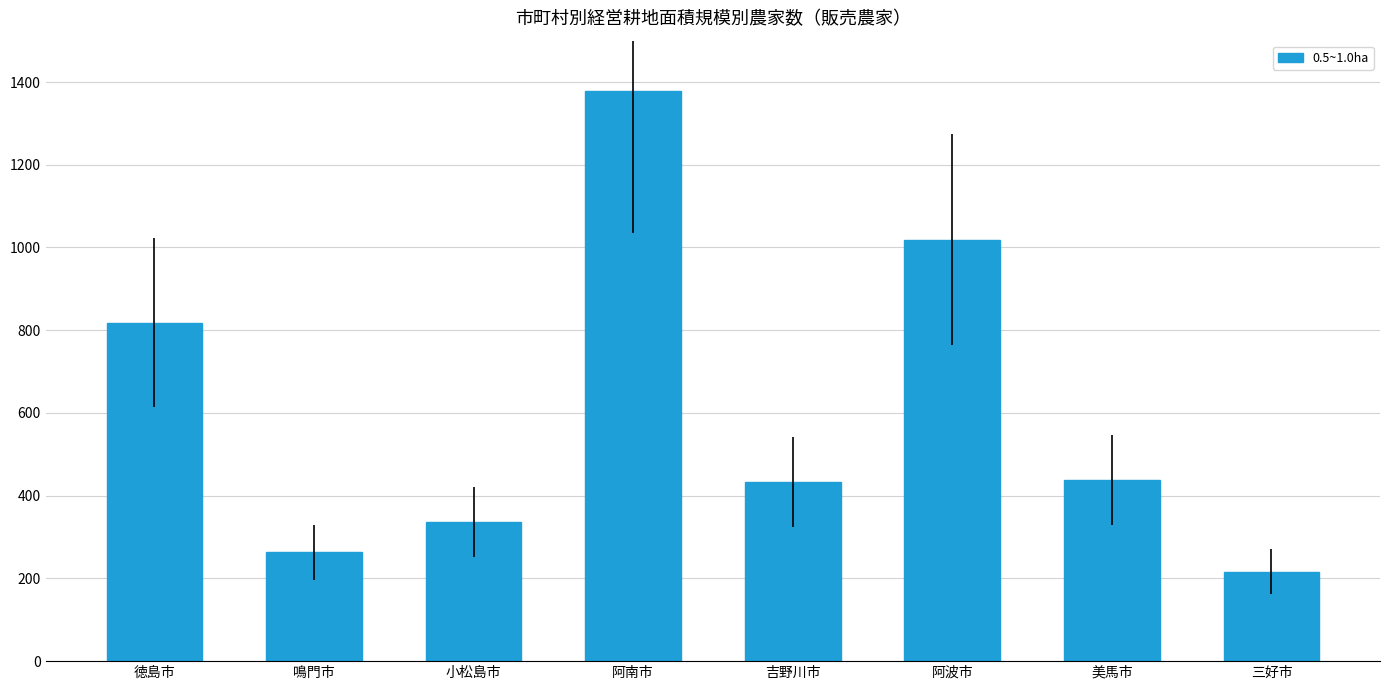

What position from the left is 阿南市?

4